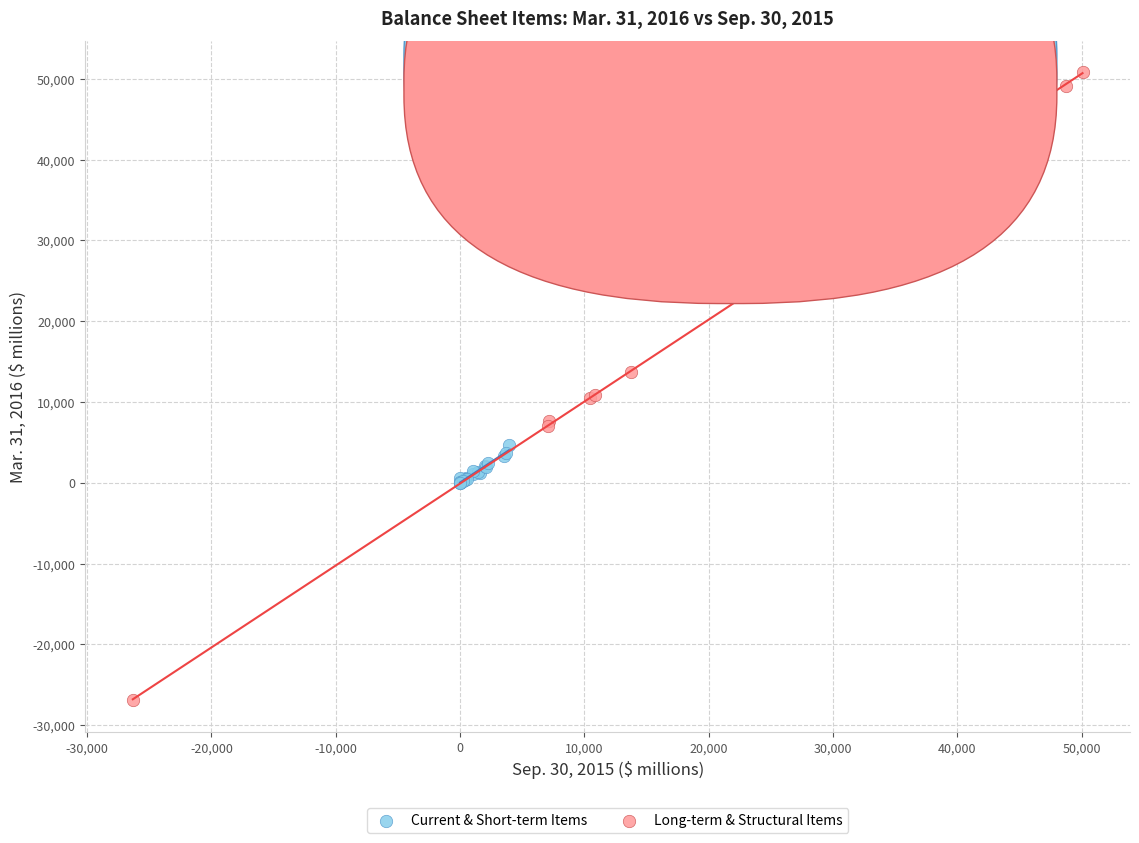

Which series reaches the maximum Y coordinate?

Long-term & Structural Items